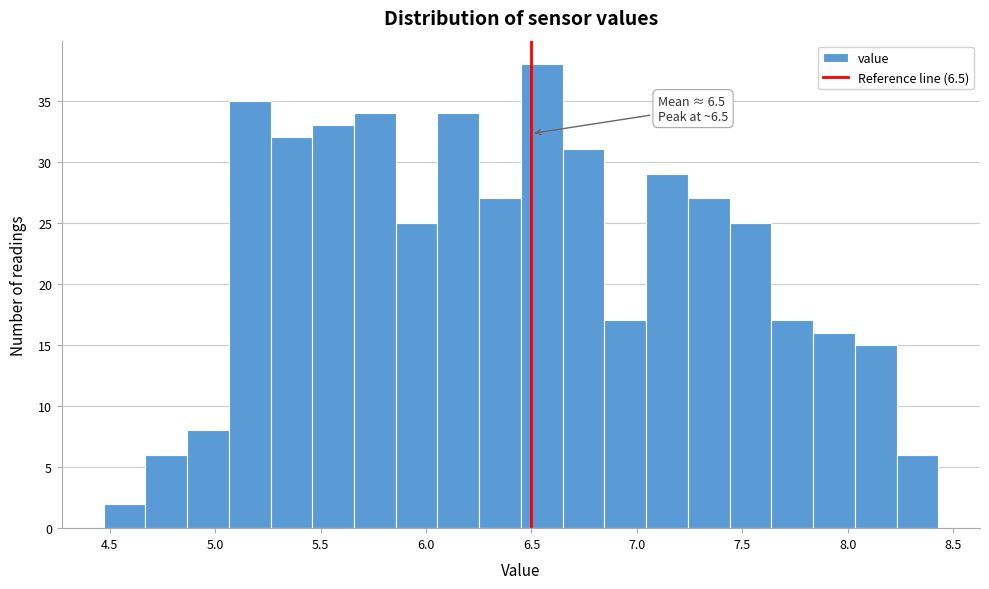

Read against the x-axis, roughly where is the centre of the tallest bar?

6.55